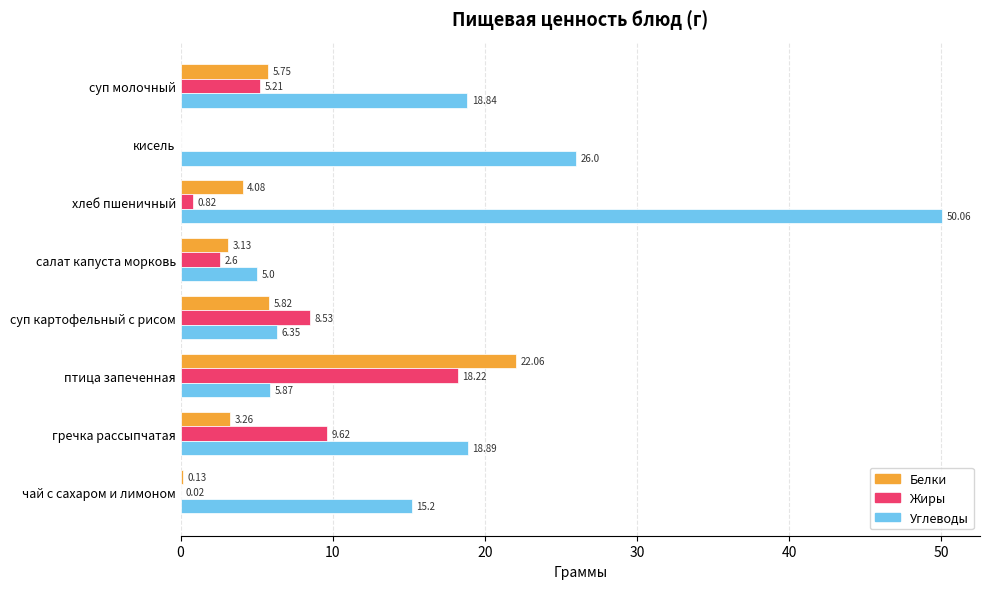

What is the sum of all Белки values?

44.2